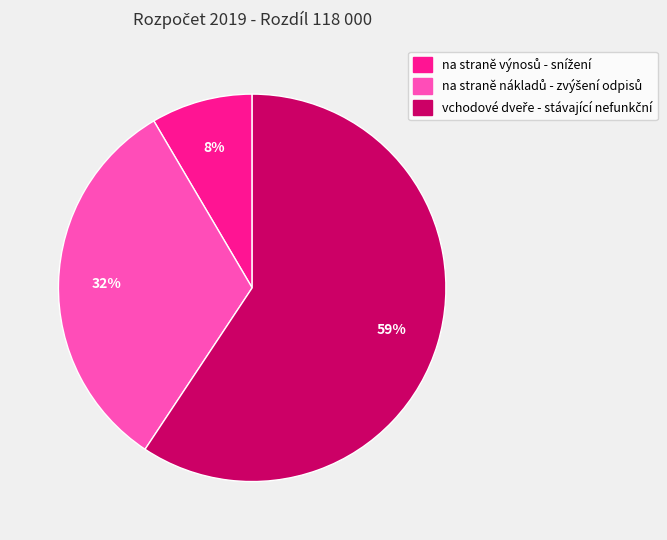

How many segments does this pie chart have?

3